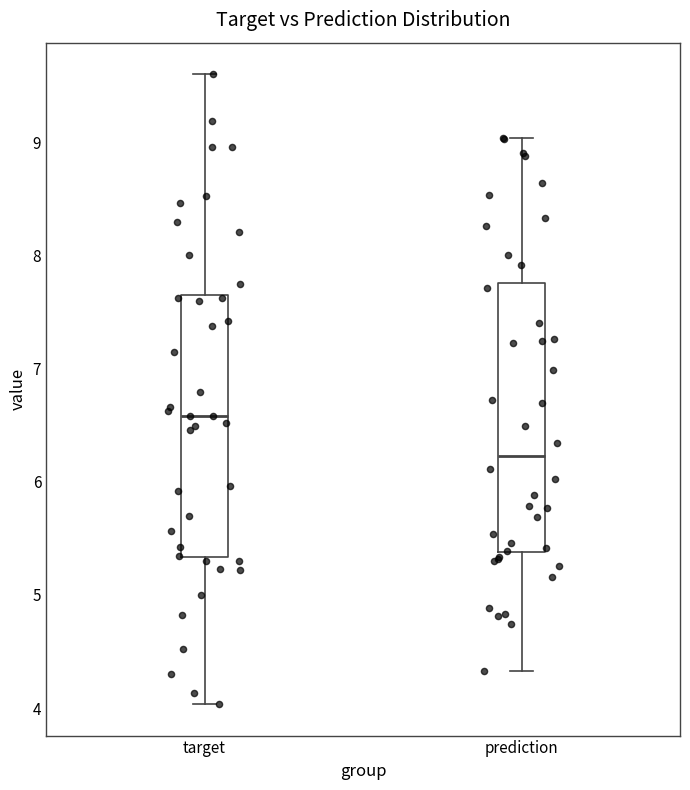

Reading left to right, read every box against the y-axis: the position of its median line, the range the box covers, and the ends of its whiskers. The values are not printed on the chart, so give them approximately, as read against the axis.

target: median 6.6, box 5.3 to 7.7, whiskers 4.0 to 9.6
prediction: median 6.2, box 5.4 to 7.8, whiskers 4.3 to 9.0